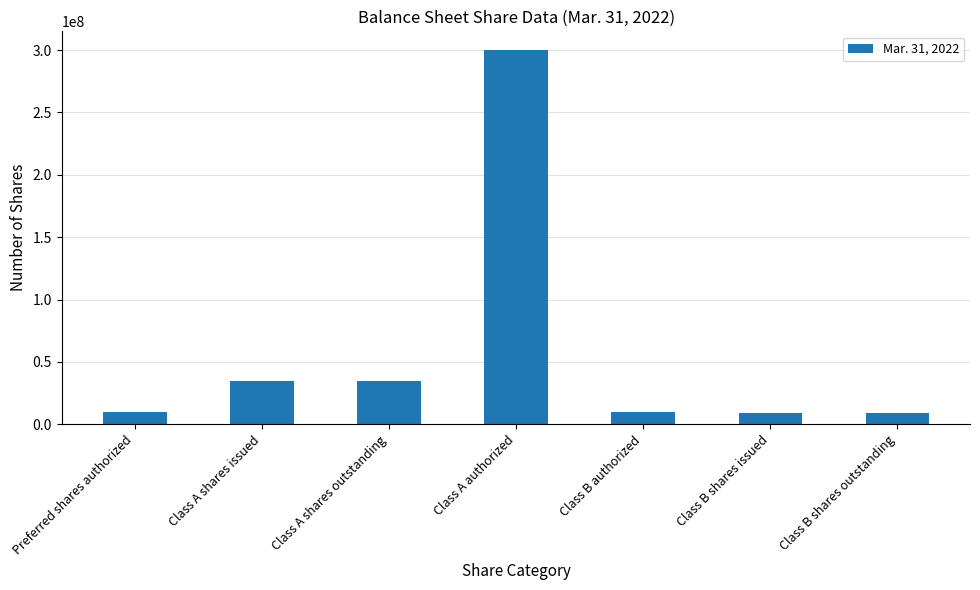

What is the difference between the maximum and minimum values?

291375000